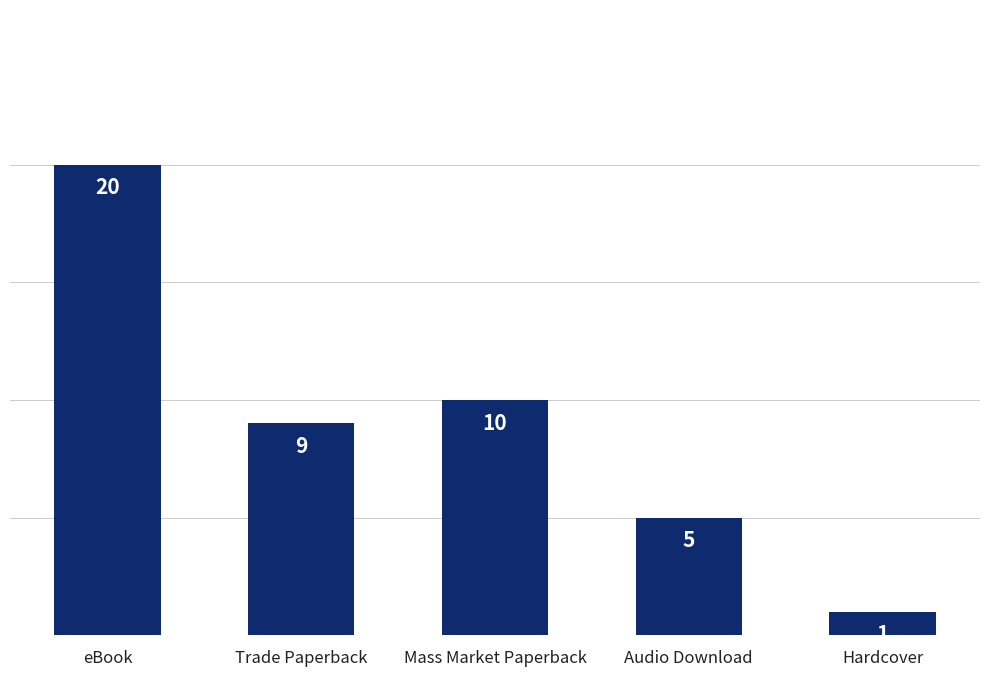

Approximately how many times larger is the value at Audio Download compared to Trade Paperback?

0.6